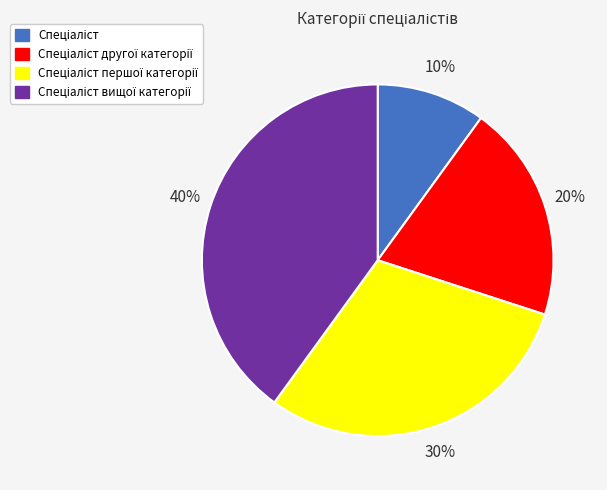

To the nearest percent, what is the average slice percentage?

25%